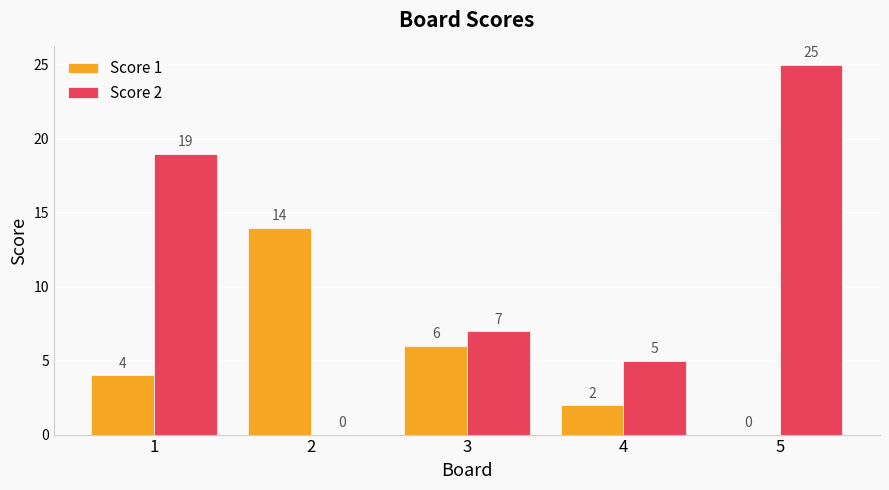

How many series are shown in this chart?

2